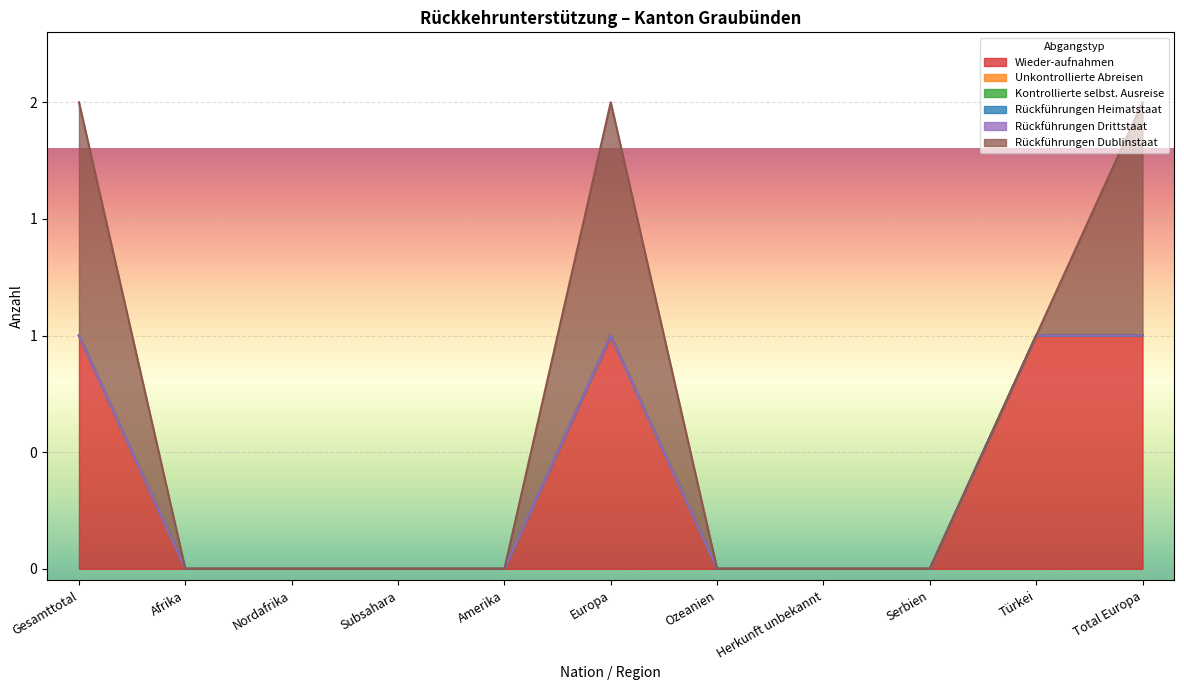

What is the value of the Rückführungen Dublinstaat point at the 6th from the left?

1